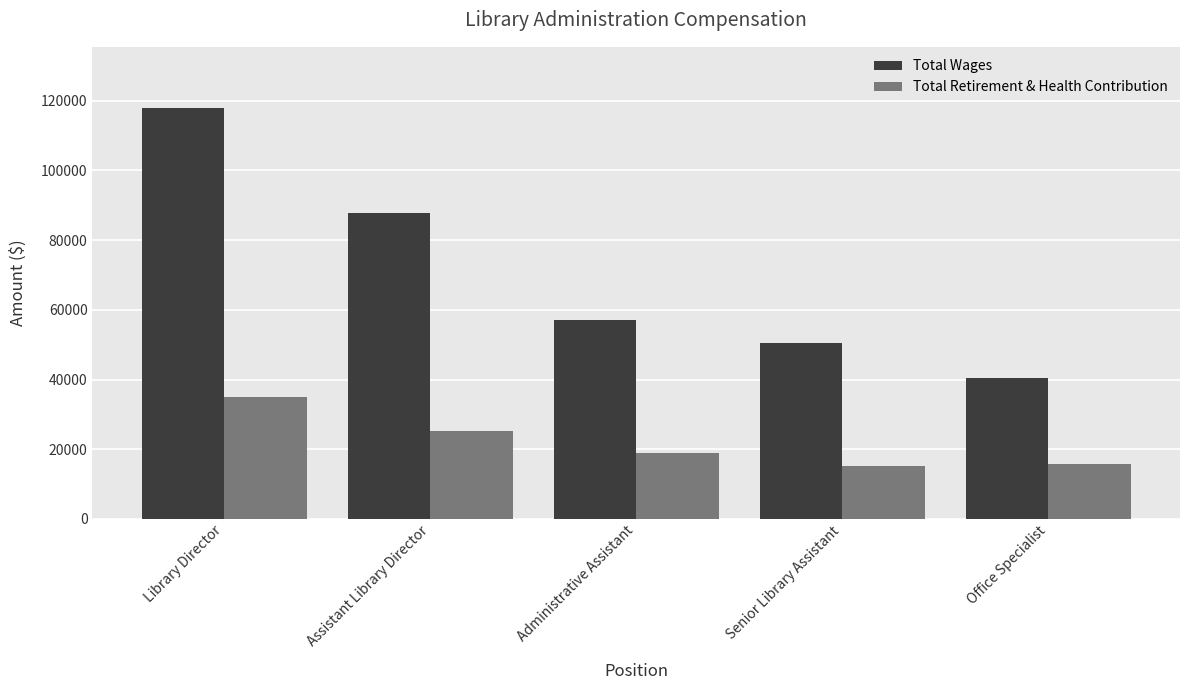

What is the label of the 4th bar from the left?

Senior Library Assistant